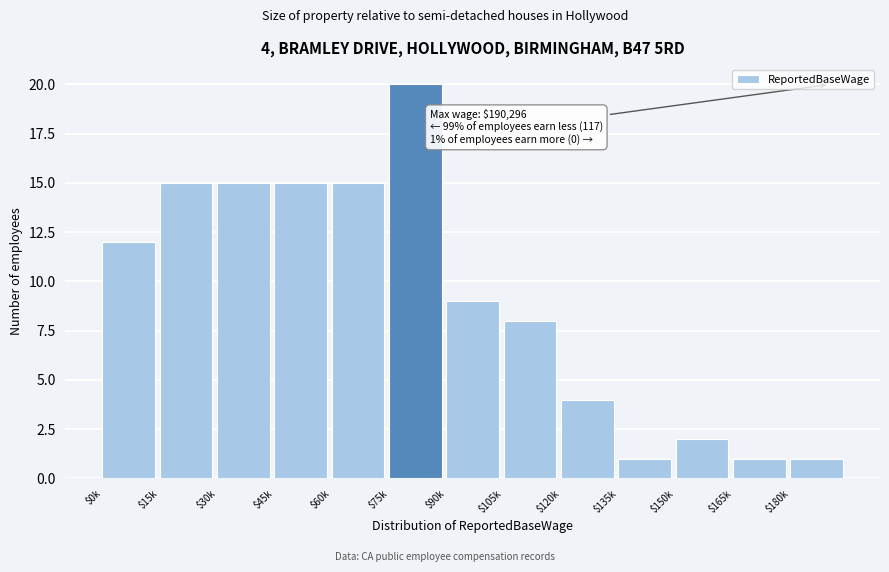

Reading right to left, transcribe all the data shown in this chart.

1	1	2	1	4	8	9	20	15	15	15	15	12